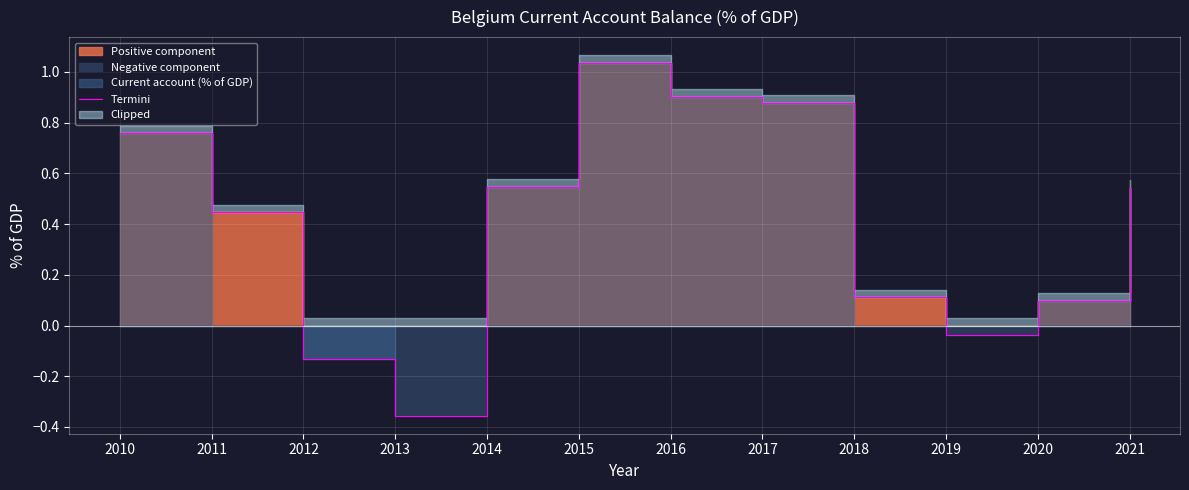

What is the greatest value displayed?

1.0